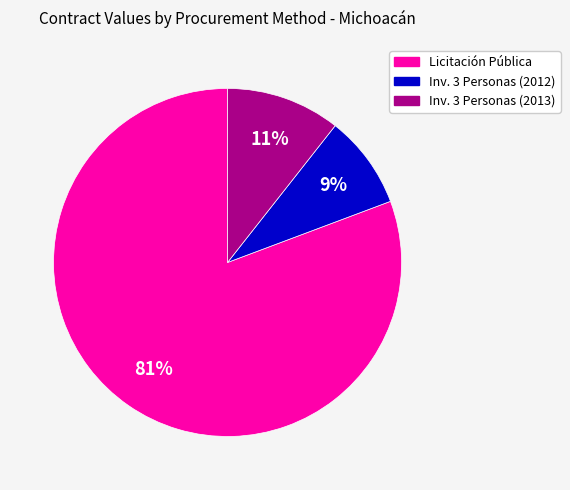

Is there a majority slice in this chart?

Yes